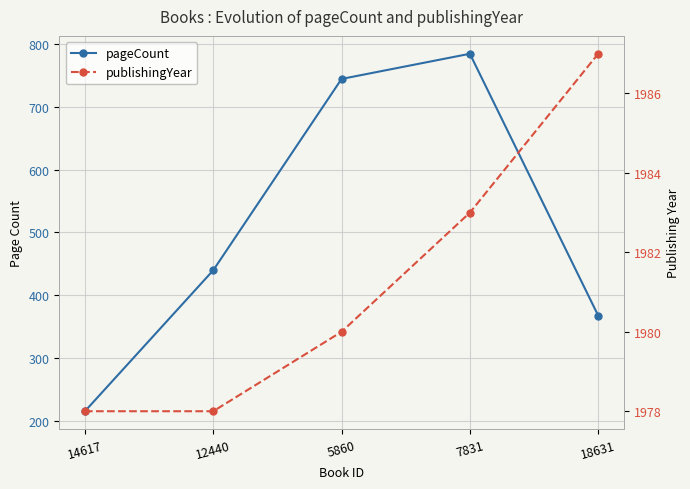

What is the total value across all series at 12440?

2418